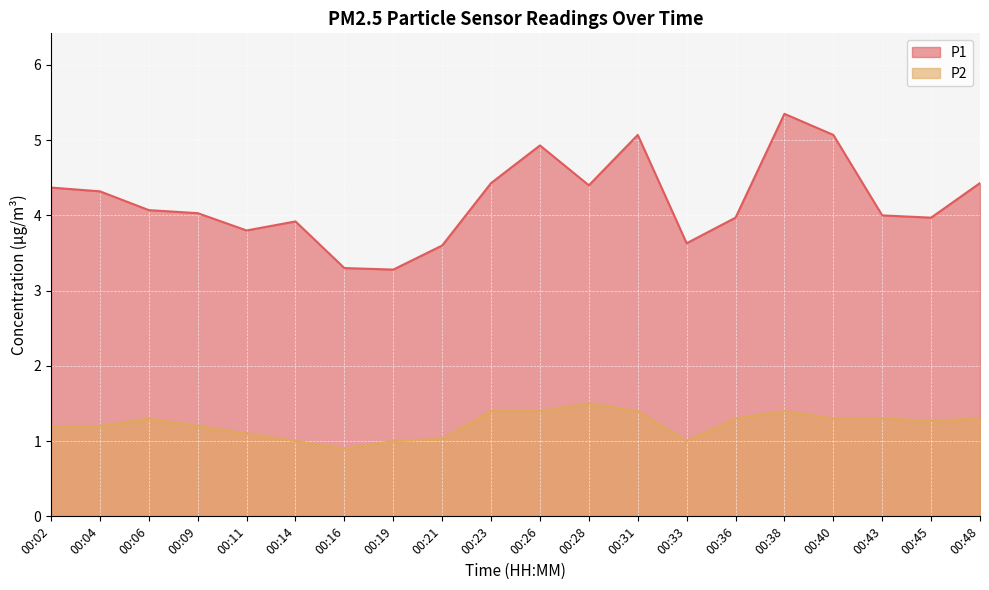

Reading right to left, what are all the values shown in this chart?

P1: 4.4	4.0	4.0	5.1	5.3	4.0	3.6	5.1	4.4	4.9	4.4	3.6	3.3	3.3	3.9	3.8	4.0	4.1	4.3	4.4
P2: 1.3	1.3	1.3	1.3	1.4	1.3	1.0	1.4	1.5	1.4	1.4	1.0	1.0	0.9	1.0	1.1	1.2	1.3	1.2	1.2